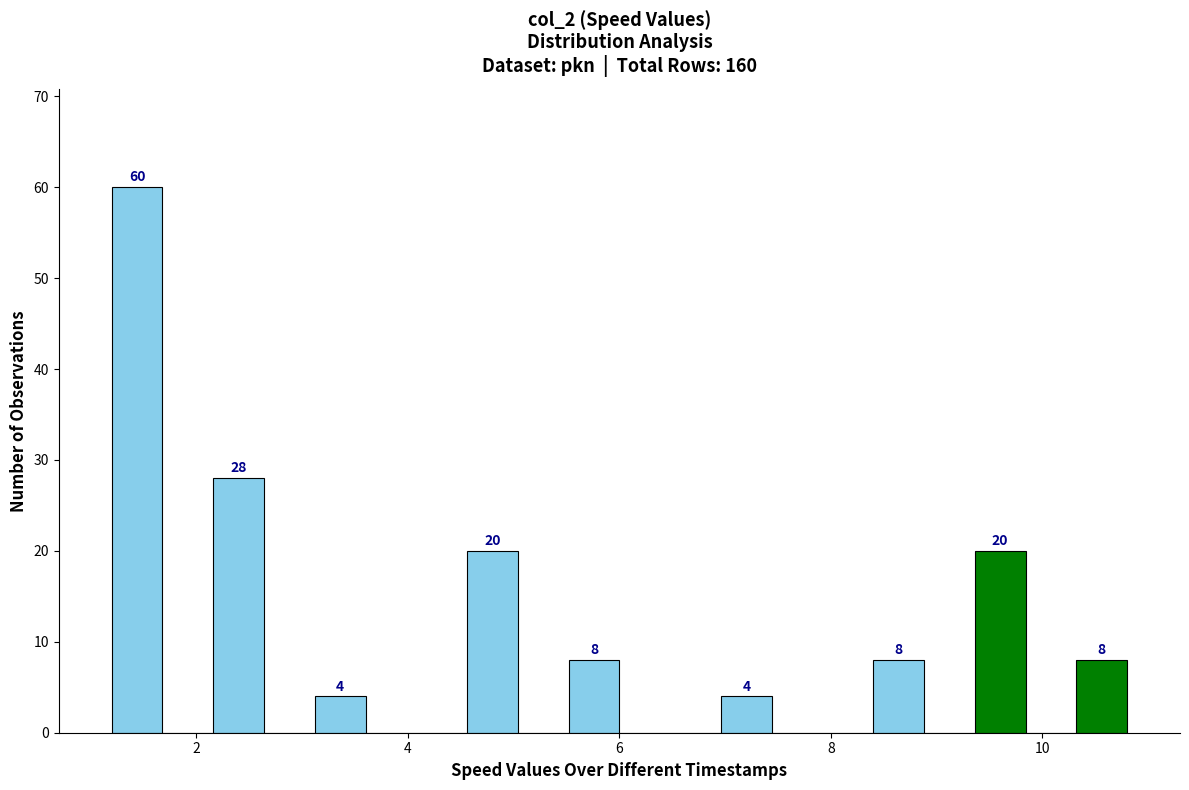

Around what value on the x-axis is the tallest bar? Give the approximate position of its centre, as read against the axis.

1.4